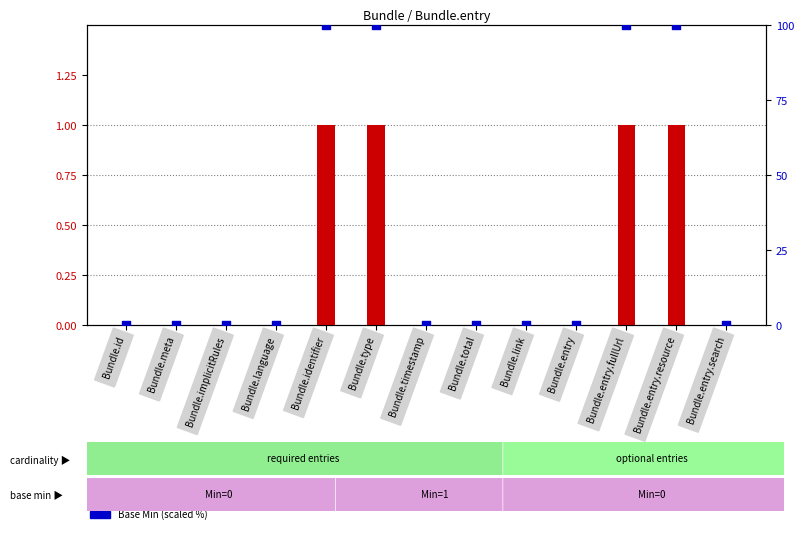

Which series contains the lowest Y value?

Min value